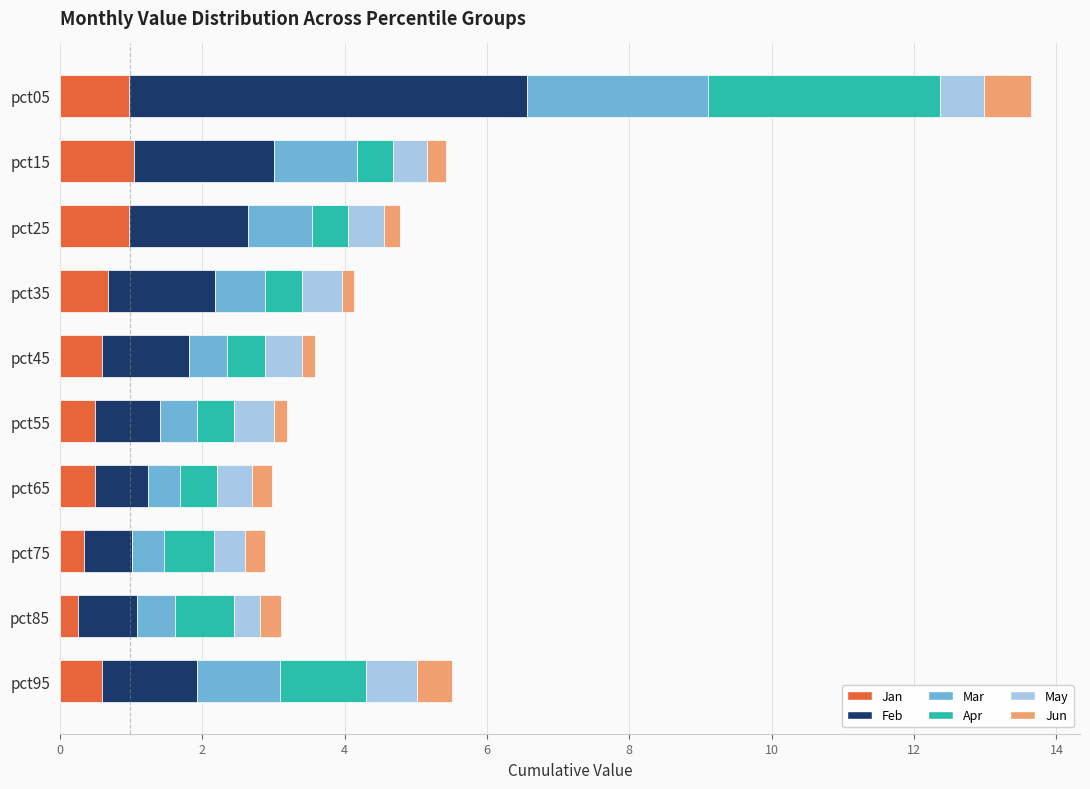

What is the maximum value for Jan?

1.0